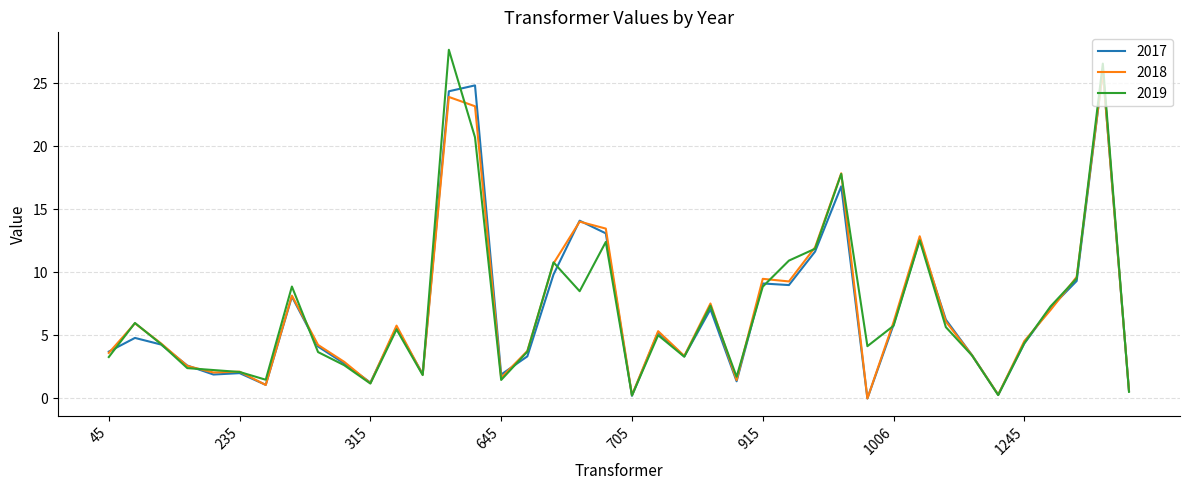

What is the greatest value displayed?

27.7